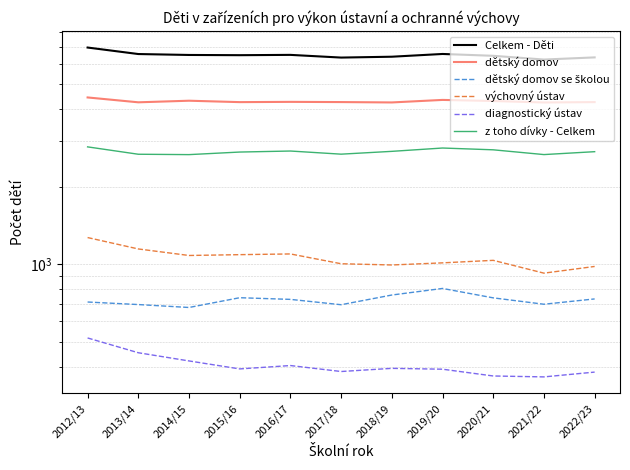

At which label is Celkem - Děti closest to 6587?

2019/20